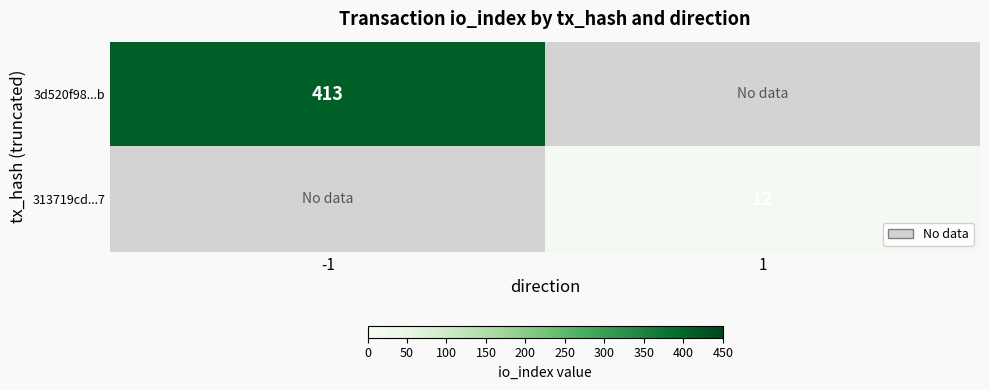

Which category has the highest value across all series?

-1